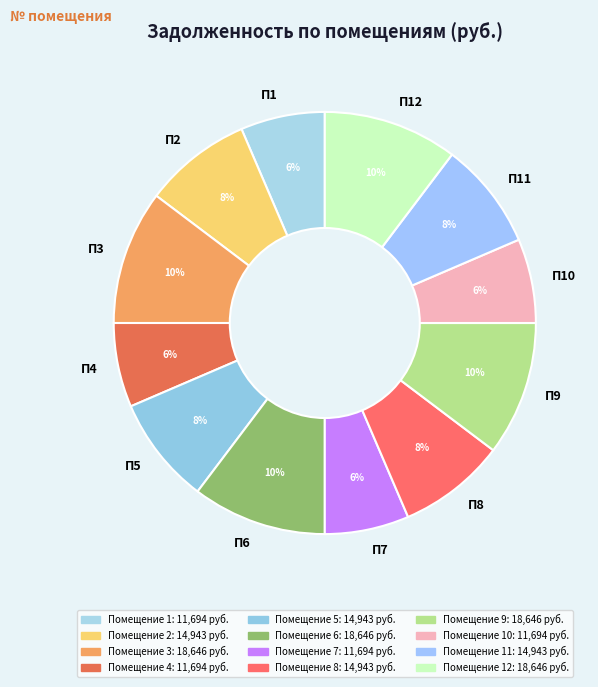

Is there a majority slice in this chart?

No